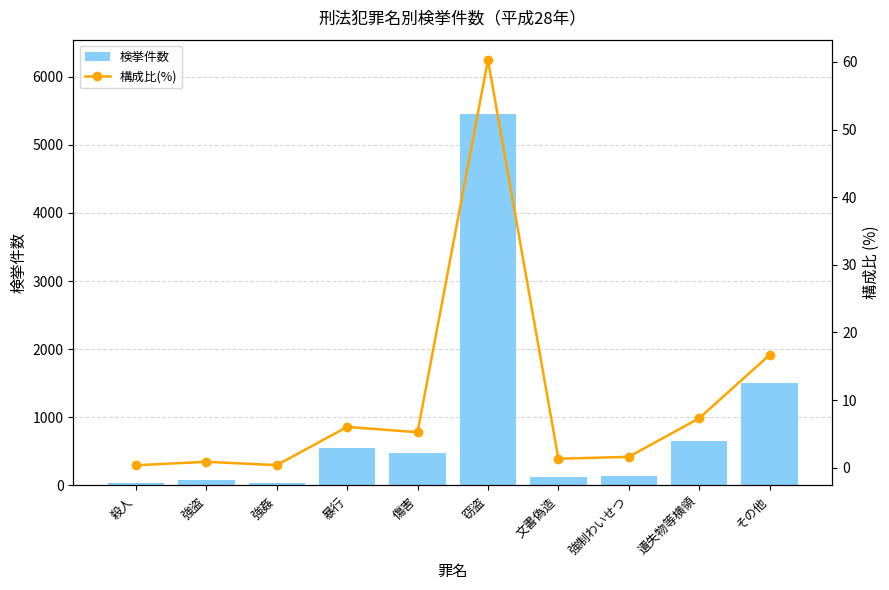

How many data points does each series have?

10